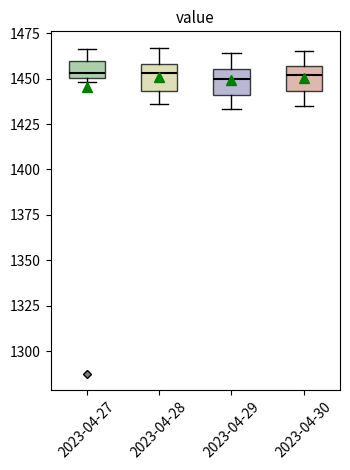

Where does the upper whisker of the box for 2023-04-29 end on the y-axis? The values are not printed on the chart, so give them approximately, as read against the axis.

1465